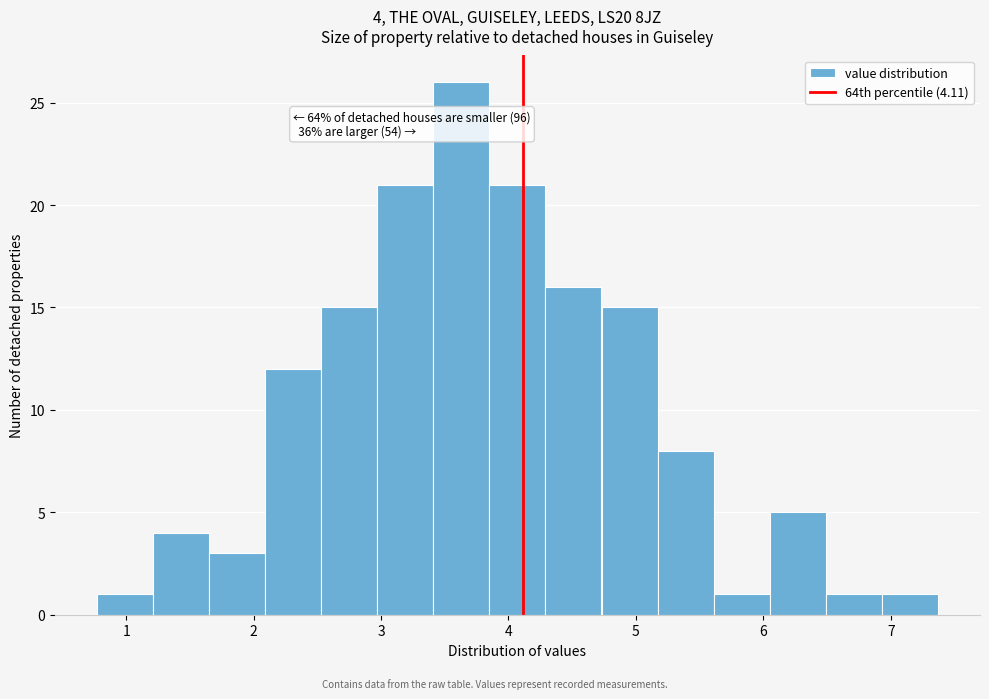

Which range on the x-axis has the tallest bar?

3.41 to 3.85